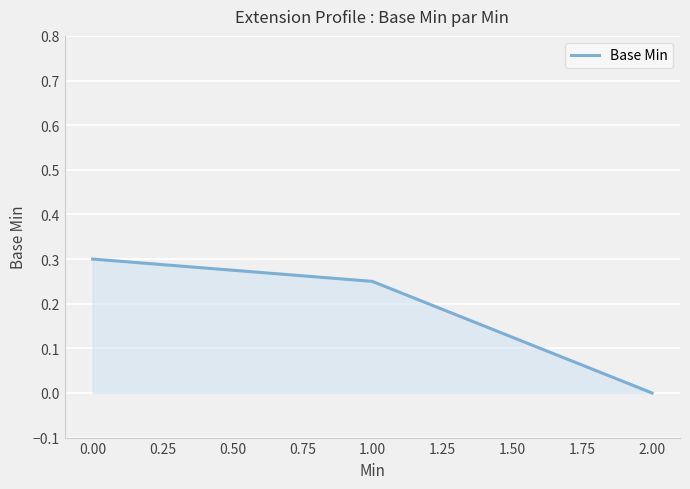

Rank the categories by value from lowest to highest.

2.00, 1.00, 0.00